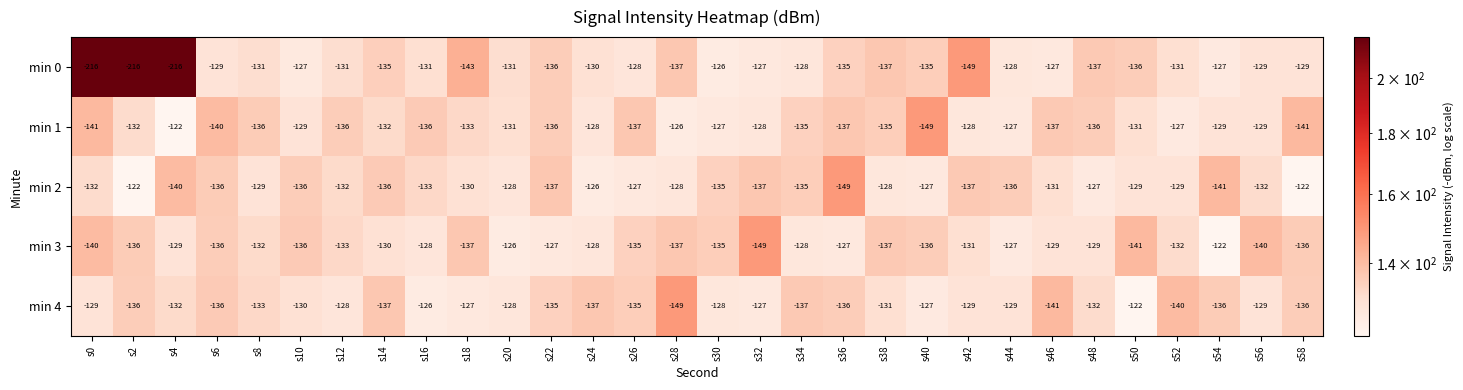

Which series has the largest range (max minus min)?

min 0